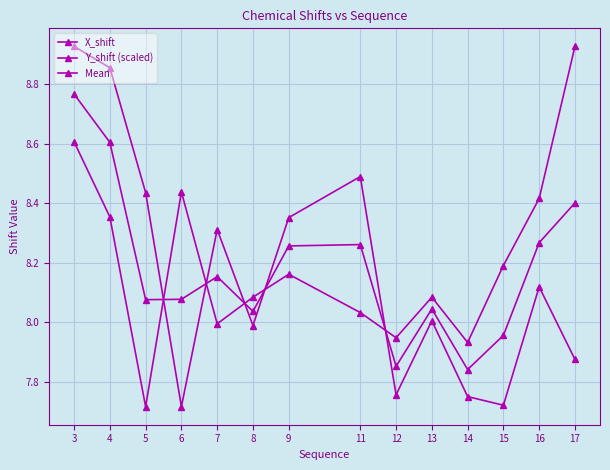

How many data points in Mean are less than 8?

3